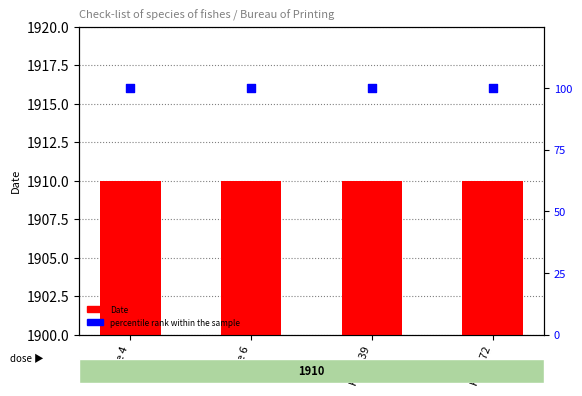

At which category is the sum across all series the highest?

Page 4